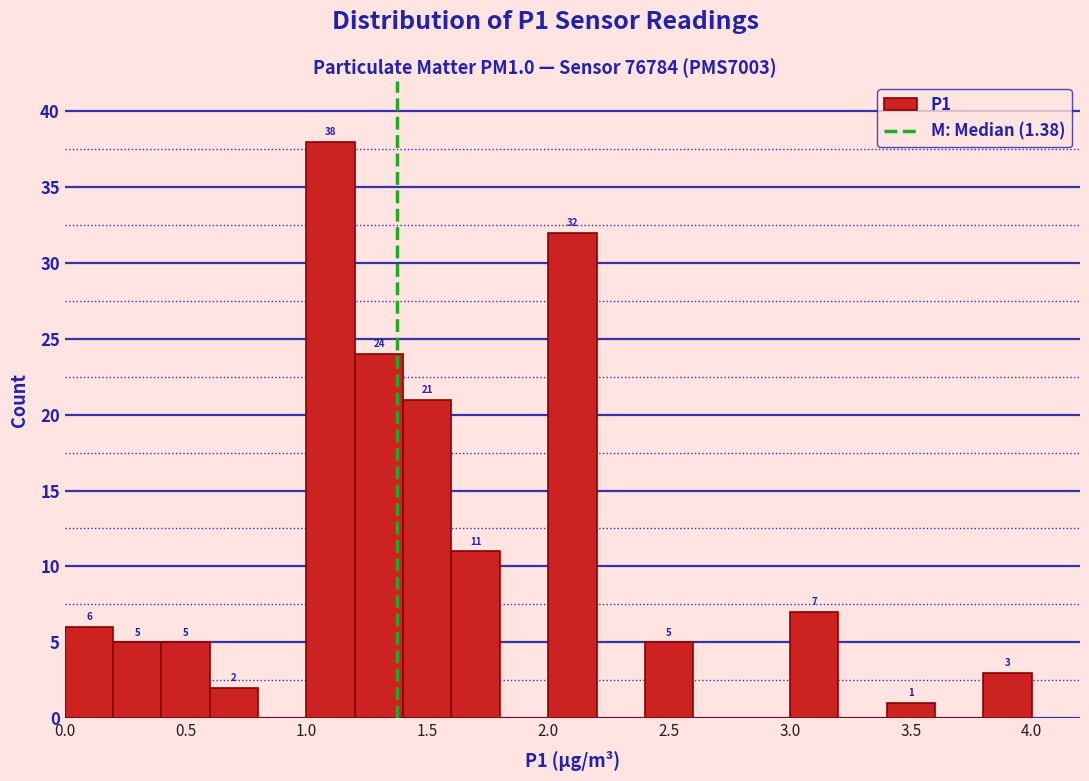

Which range on the x-axis has the tallest bar?

1.0 to 1.2